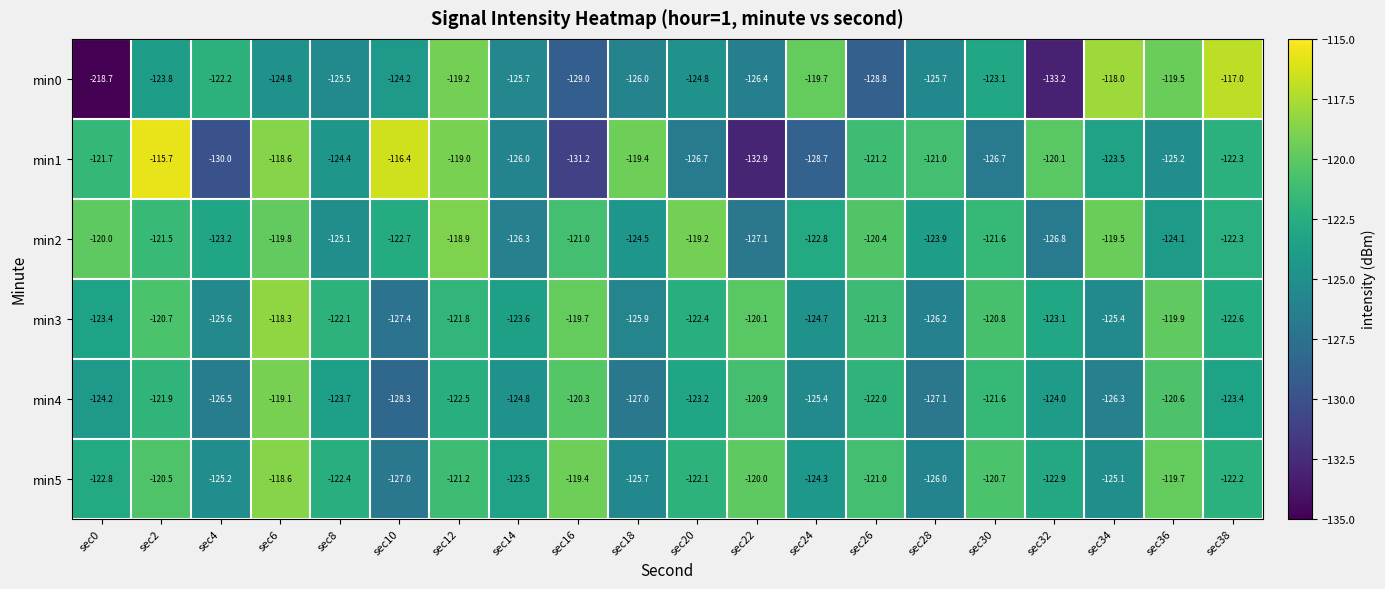

What is the maximum value shown in the chart?

-115.7